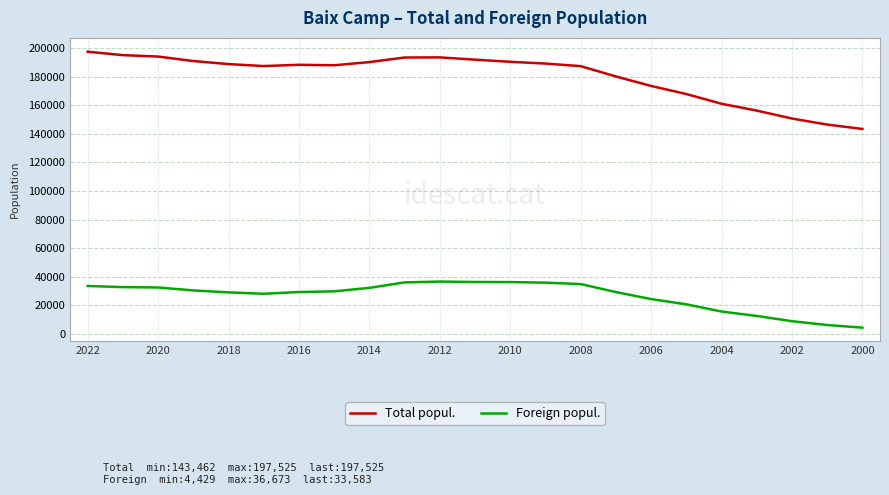

Which series has the largest total across all categories?

Total popul.